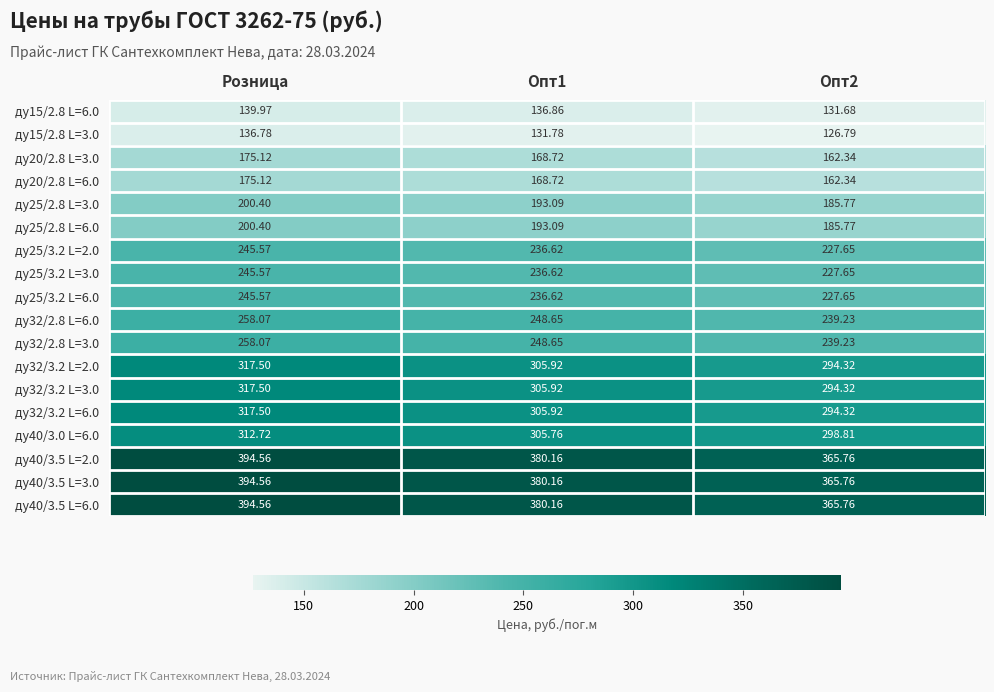

At which label does ду25/3.2 L=2.0 first exceed 236?

Розница